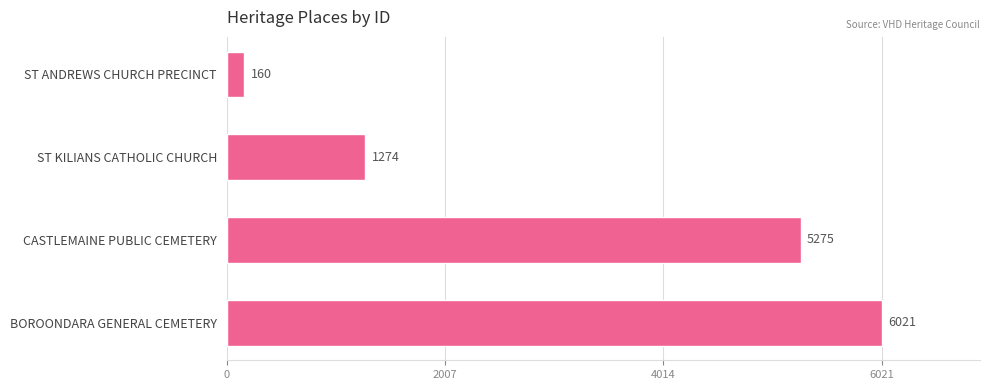

Between CASTLEMAINE PUBLIC CEMETERY and BOROONDARA GENERAL CEMETERY, which is larger?

BOROONDARA GENERAL CEMETERY